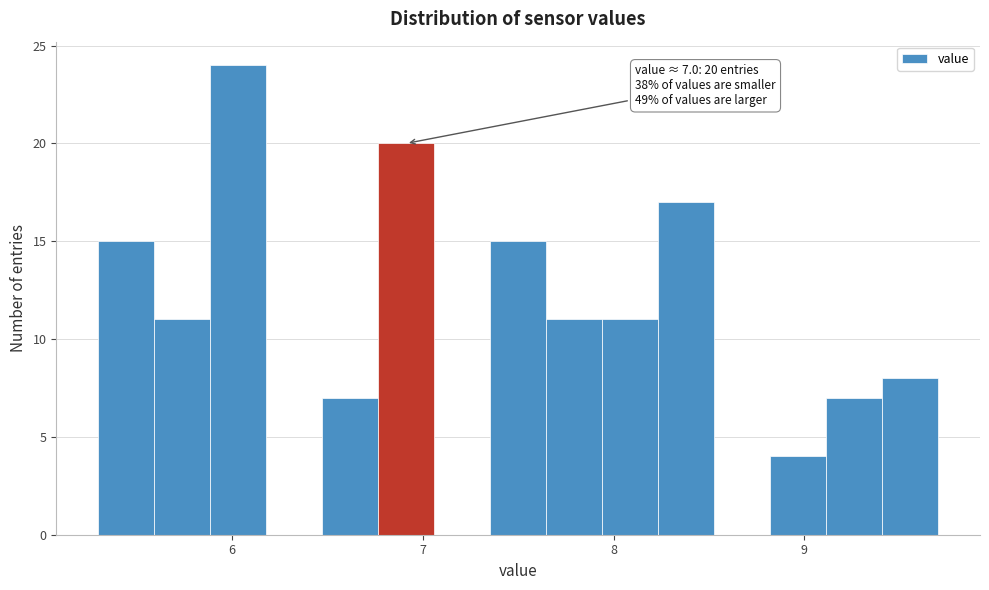

Read against the x-axis, roughly where is the centre of the tallest bar?

6.0